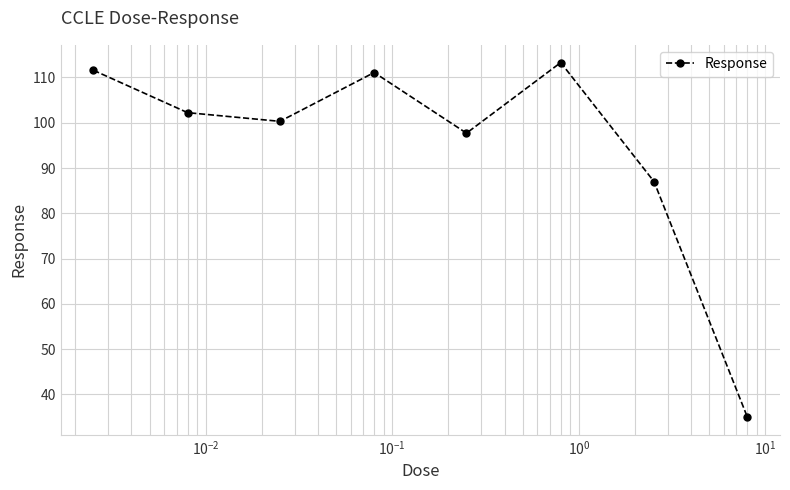

How many interior local peaks (higher than both neighbors) does the data have?

2